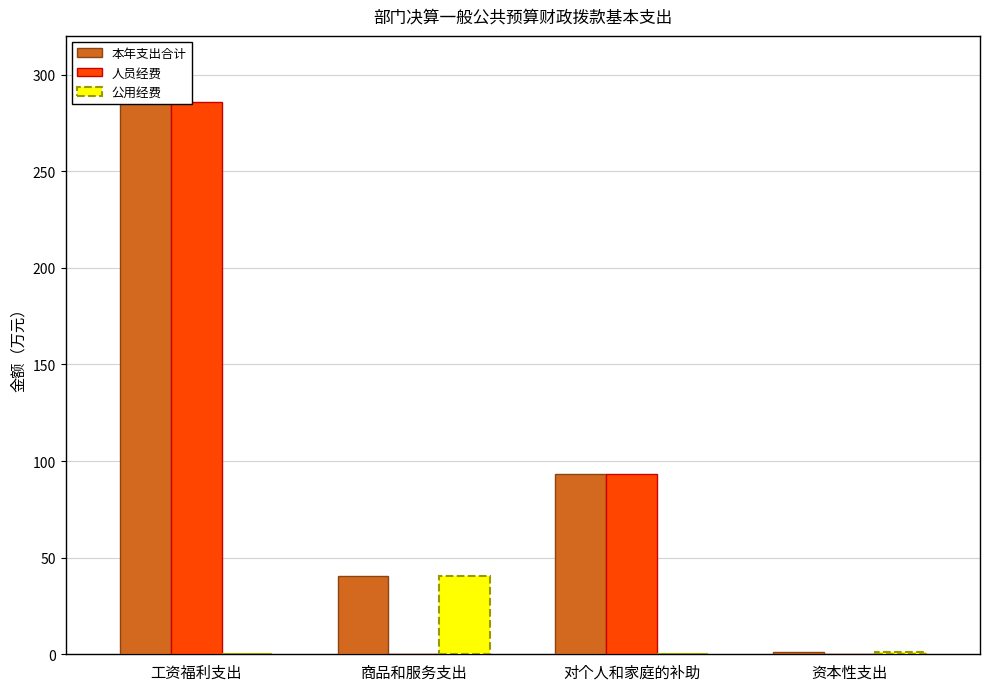

What is the label of the 4th bar from the right?

工资福利支出